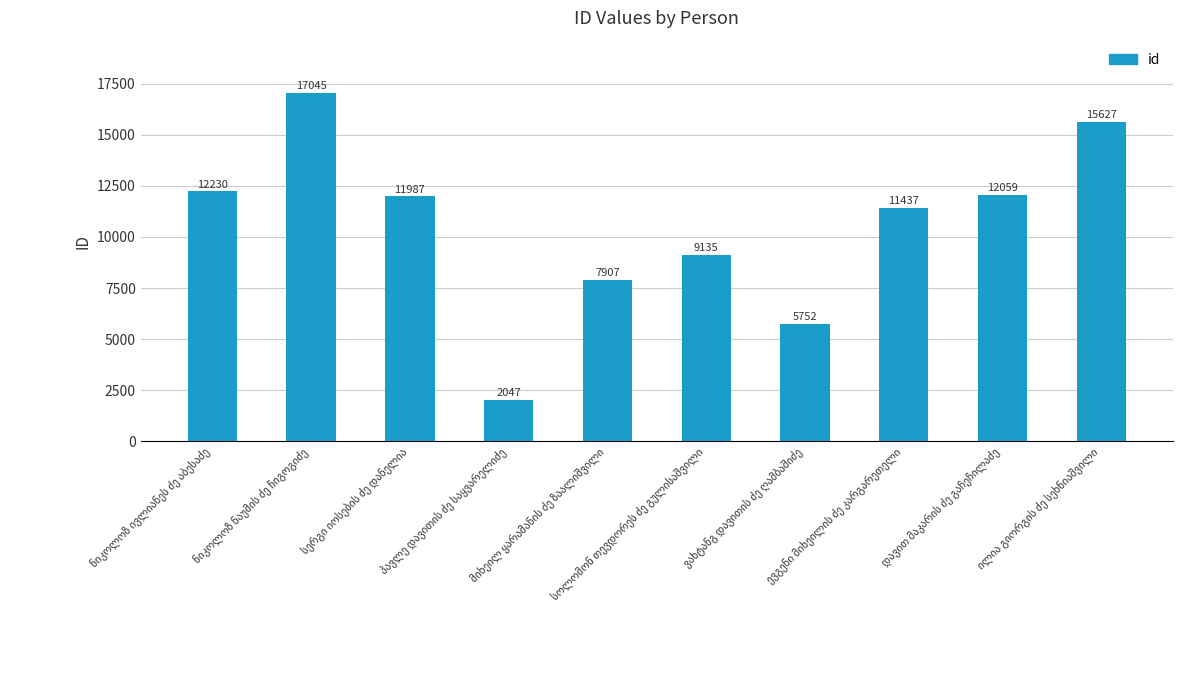

What is the difference between the maximum and minimum values?

14998